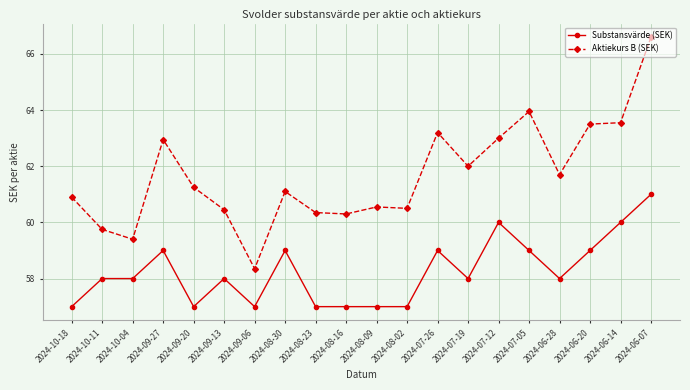

True or false: Substansvärde (SEK) and Aktiekurs B (SEK) cross at least once.

False